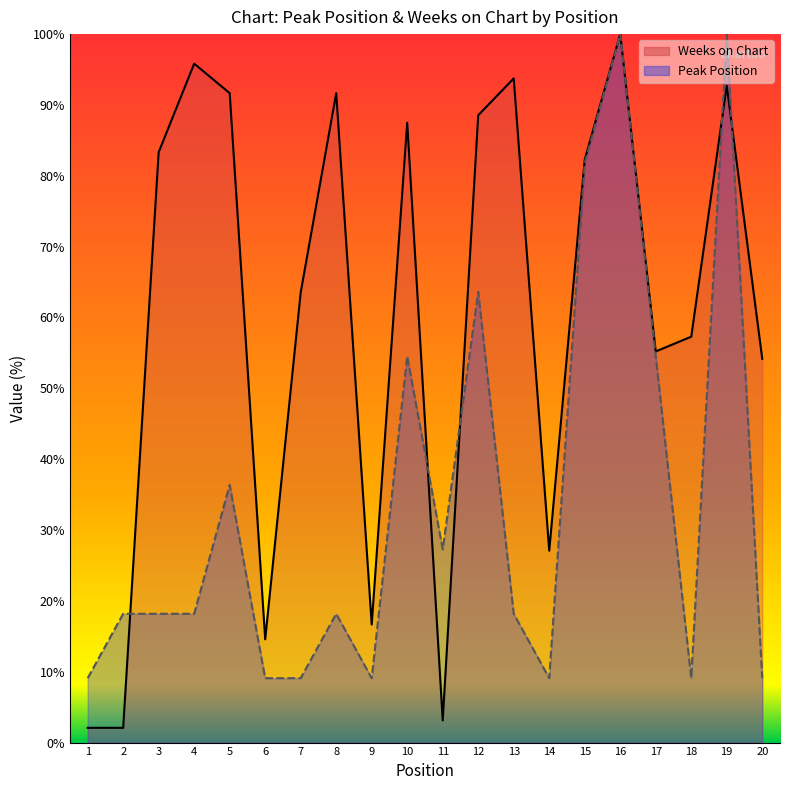

At which label does Peak Position reach its peak?

16